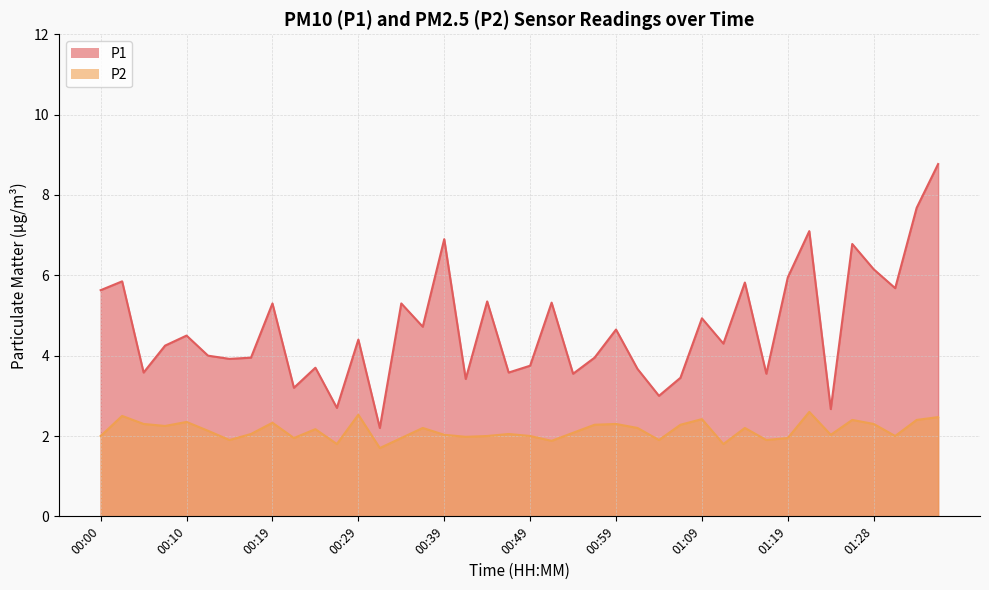

Does the chart display data point markers on the line(s)?

No